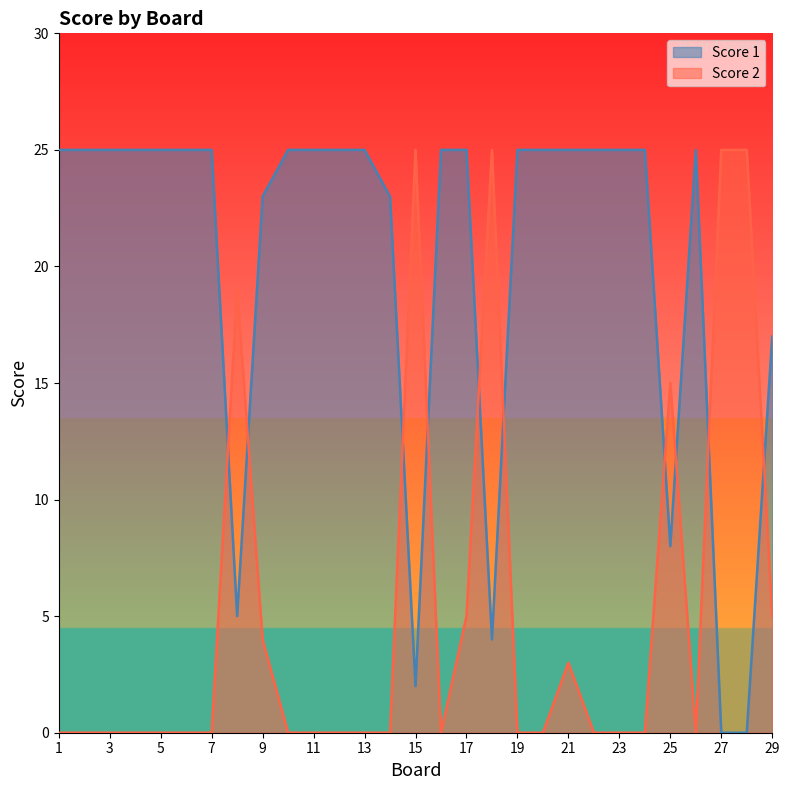

What is the sum of all Score 1 values?

582